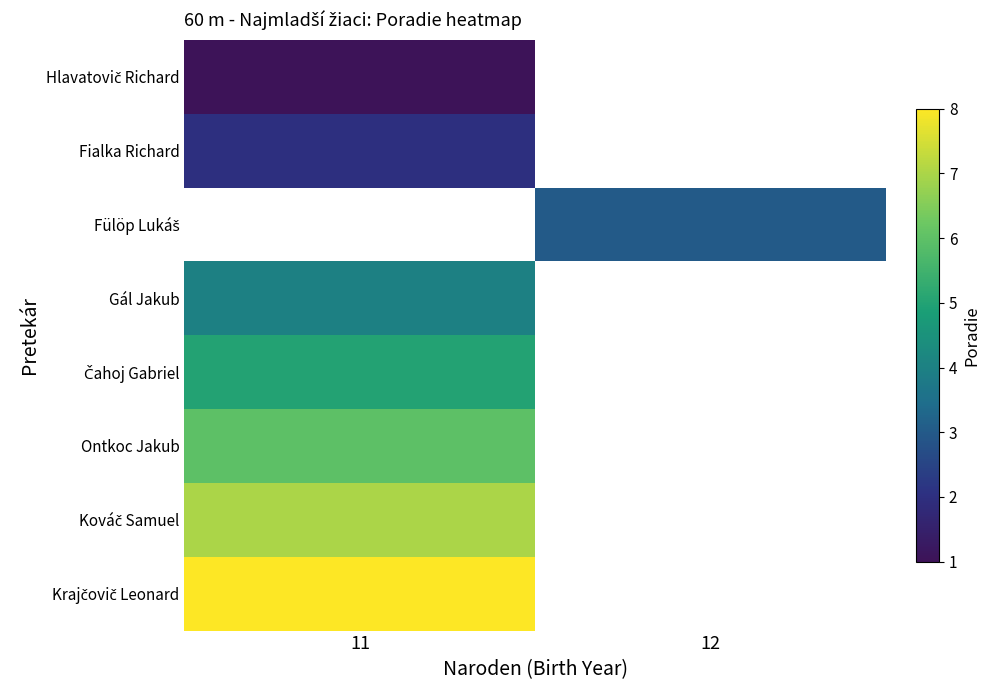

Which category has the highest value in the Fialka Richard series?

11